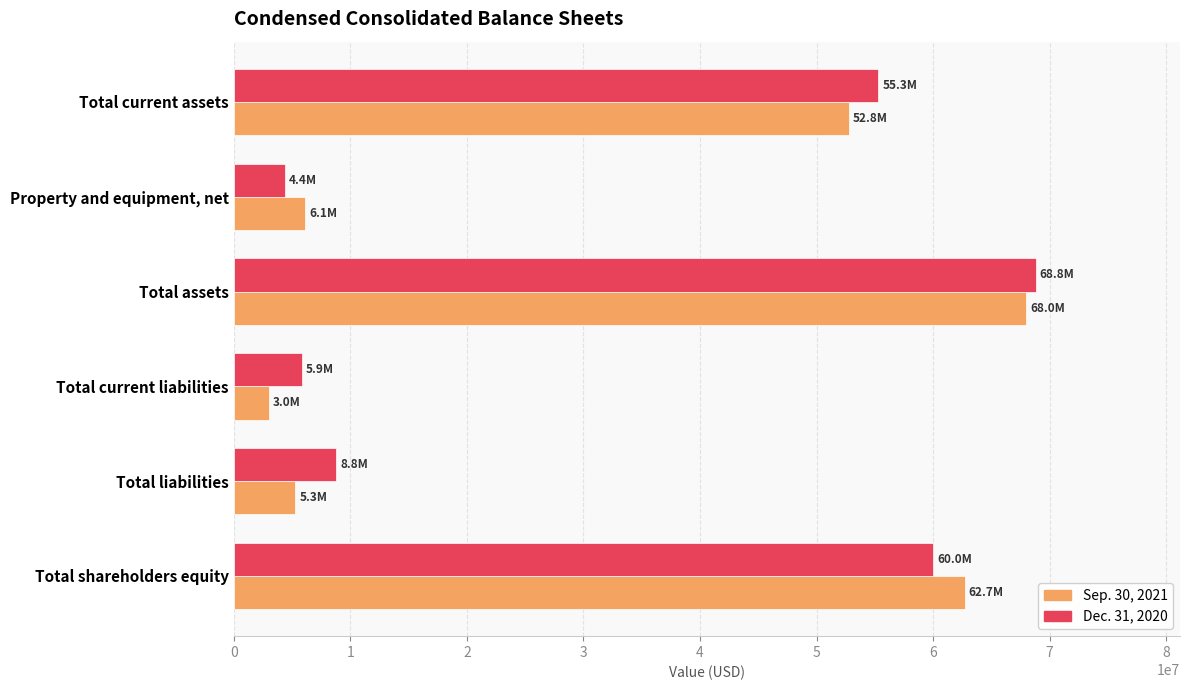

The Dec. 31, 2020 series shows 21572086 at Total assets. True or false?

False